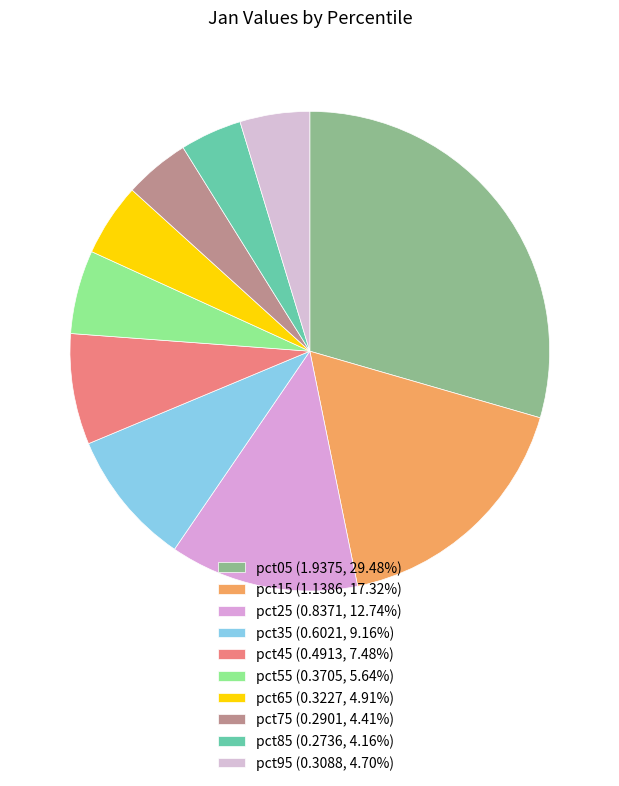

To the nearest percent, what portion does pct25 represent?

13%